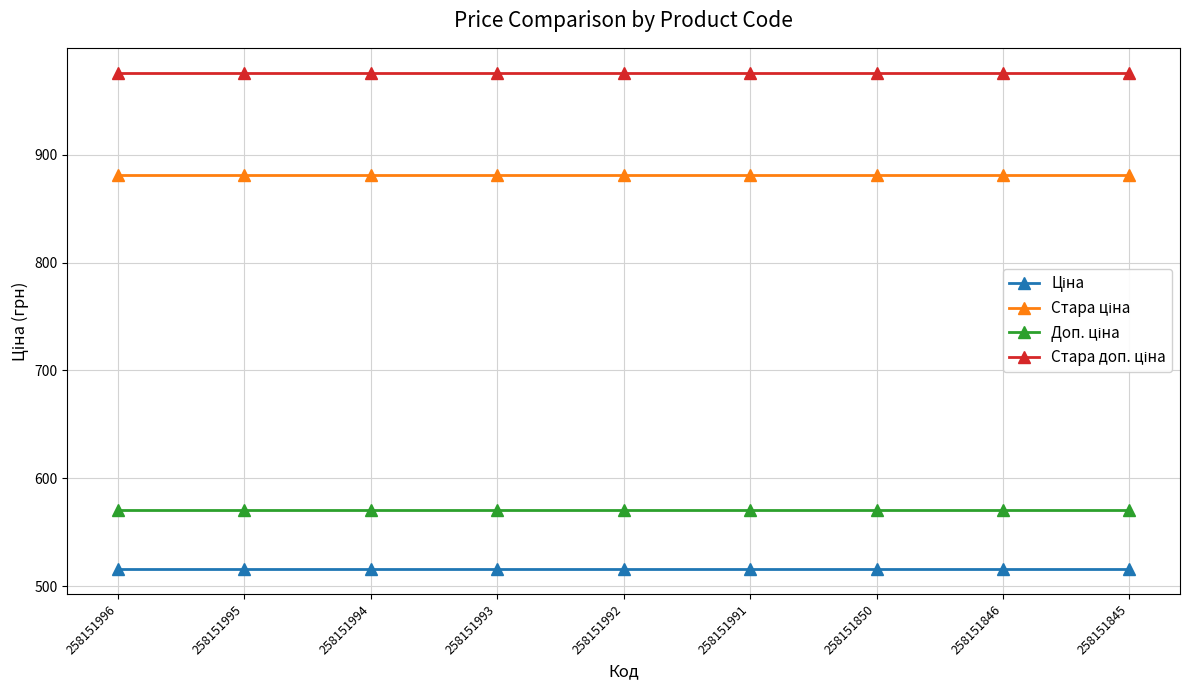

What is the total value across all series at 258151993?

2944.0